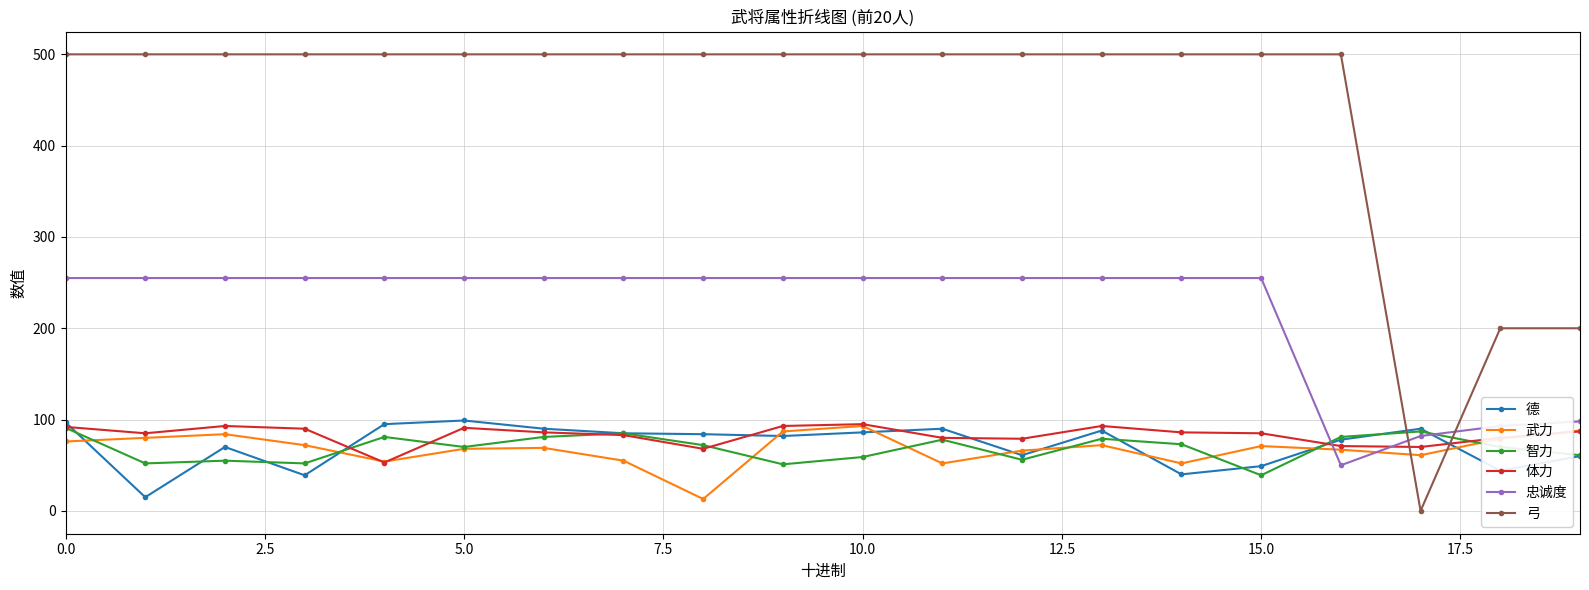

What is the lowest value of the 武力 series?

13